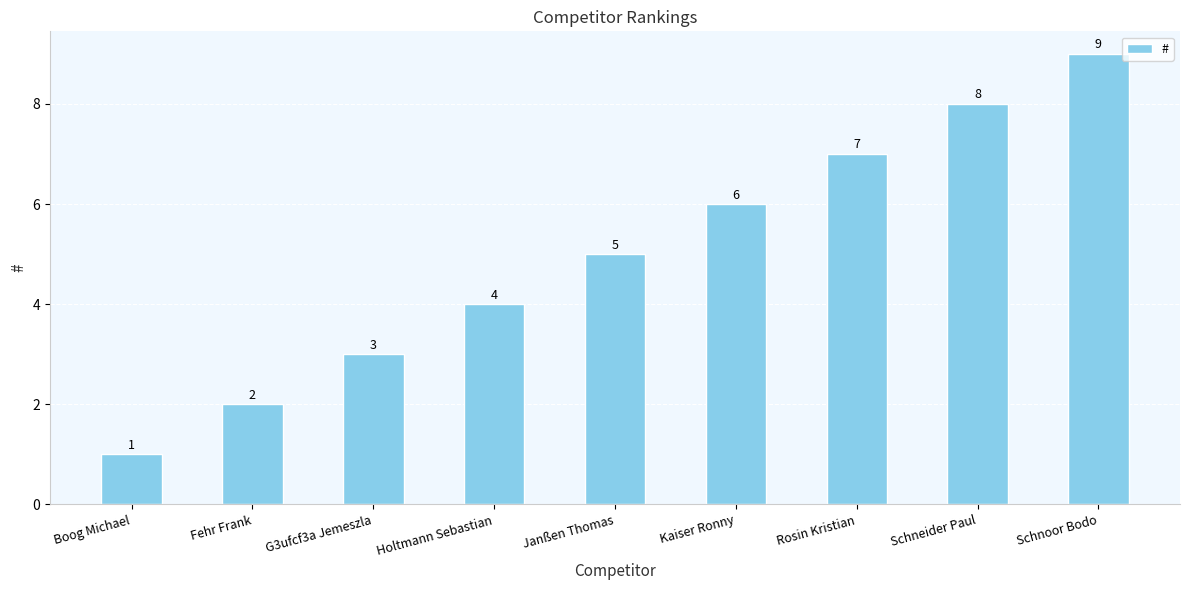

Rank the categories by value from highest to lowest.

Schnoor Bodo, Schneider Paul, Rosin Kristian, Kaiser Ronny, Janßen Thomas, Holtmann Sebastian, G3ufcf3a Jemeszla, Fehr Frank, Boog Michael